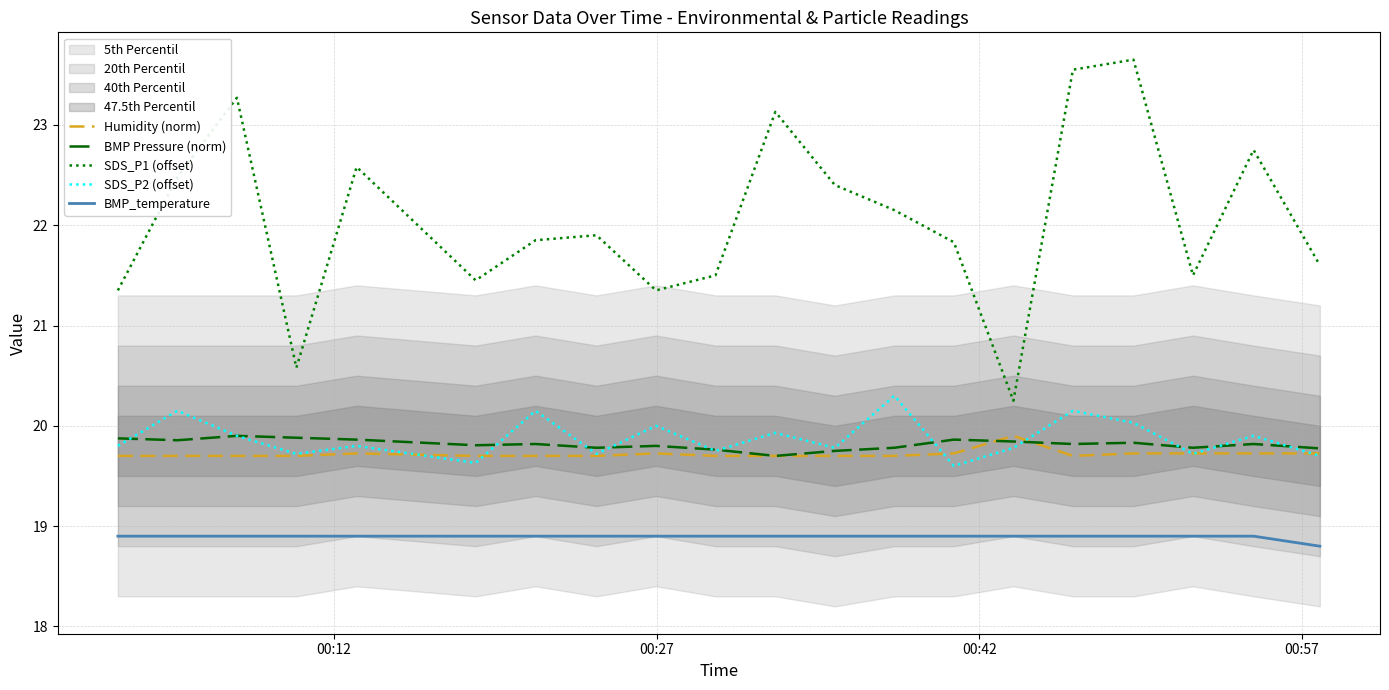

What is the maximum value for Humidity (norm)?

19.9